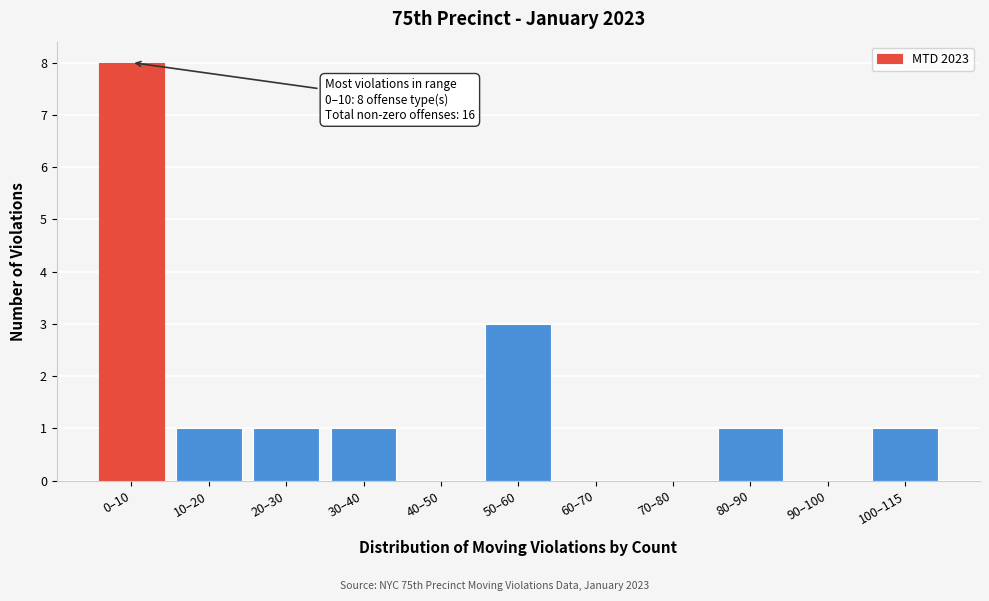

Reading right to left, transcribe all the data shown in this chart.

100–115=1	90–100=0	80–90=1	70–80=0	60–70=0	50–60=3	40–50=0	30–40=1	20–30=1	10–20=1	0–10=8